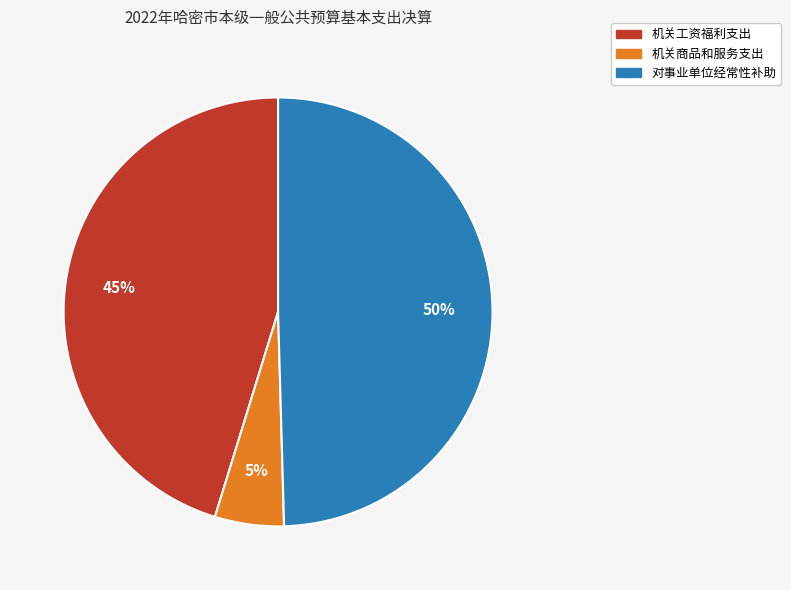

To the nearest percent, what is the average slice percentage?

33%